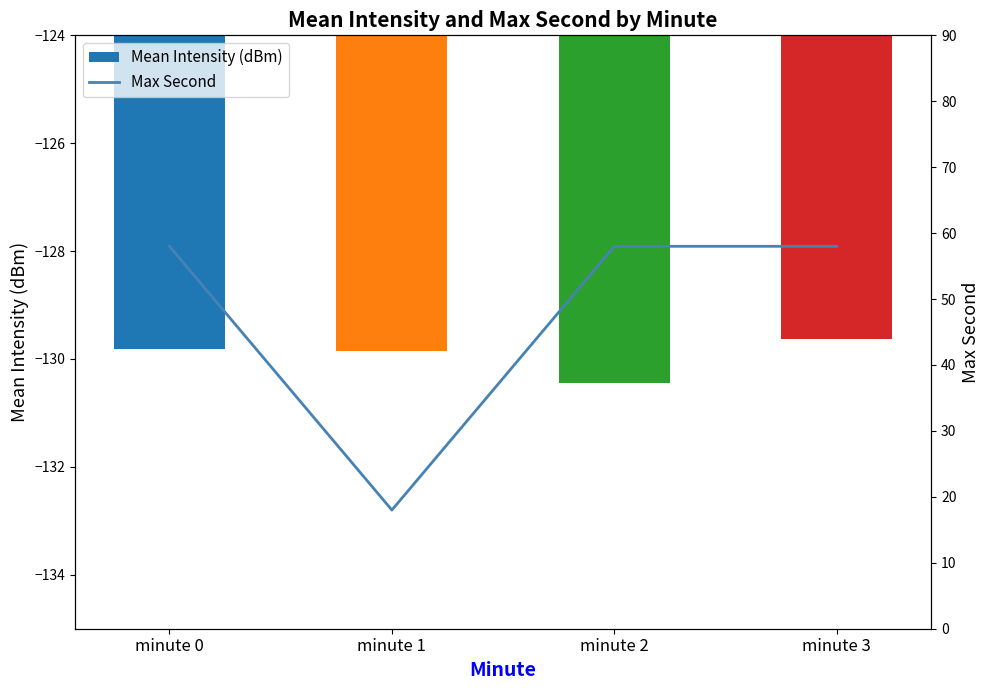

Rank the series by their average value, from lowest to highest.

Mean Intensity (dBm), Max Second